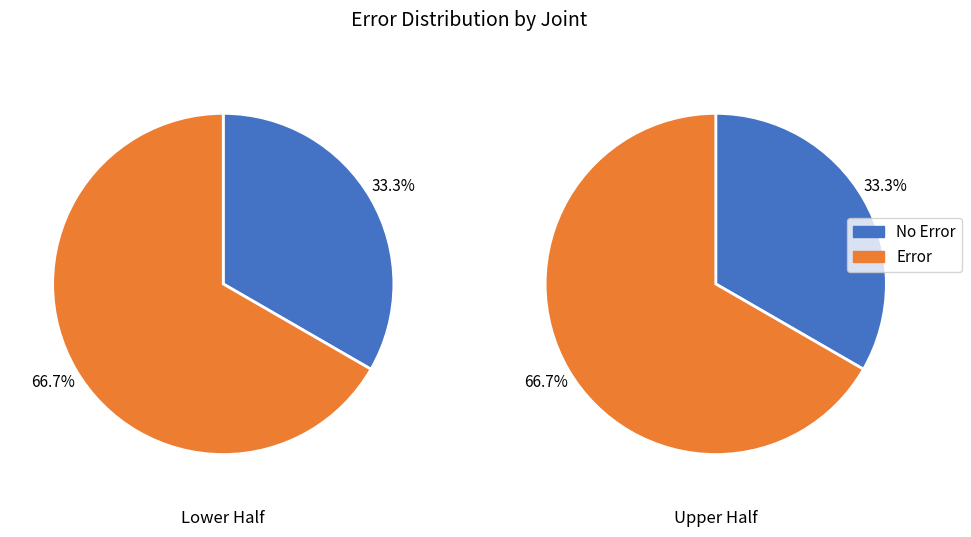

Is it true that 0 is 71% of the pie?

False